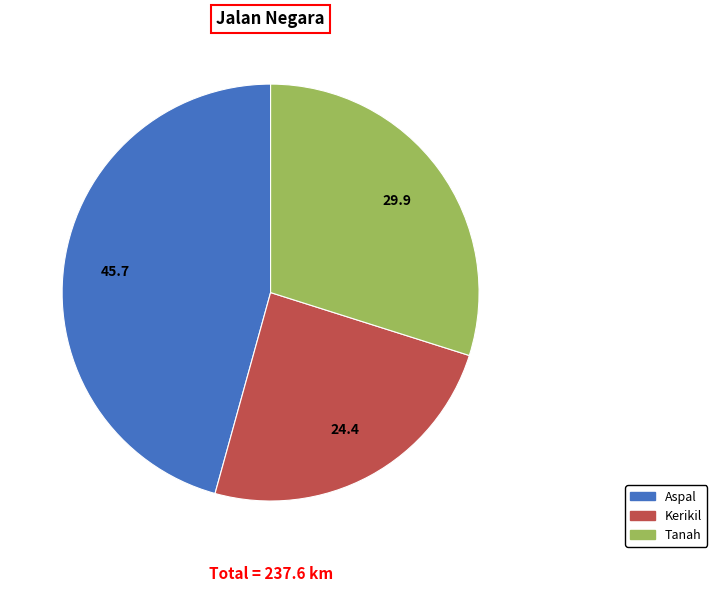

Is there any slice that represents more than half of the pie?

No